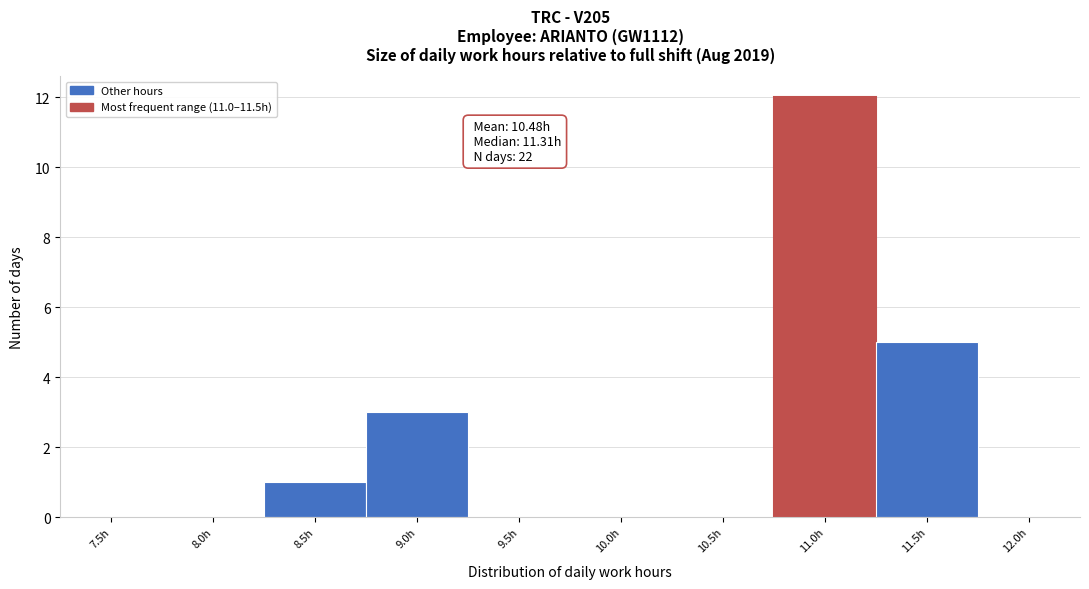

Reading left to right, what are all the values shown in this chart?

7.5h=0	8.0h=0	8.5h=1	9.0h=3	9.5h=0	10.0h=0	10.5h=0	11.0h=12	11.5h=5	12.0h=0